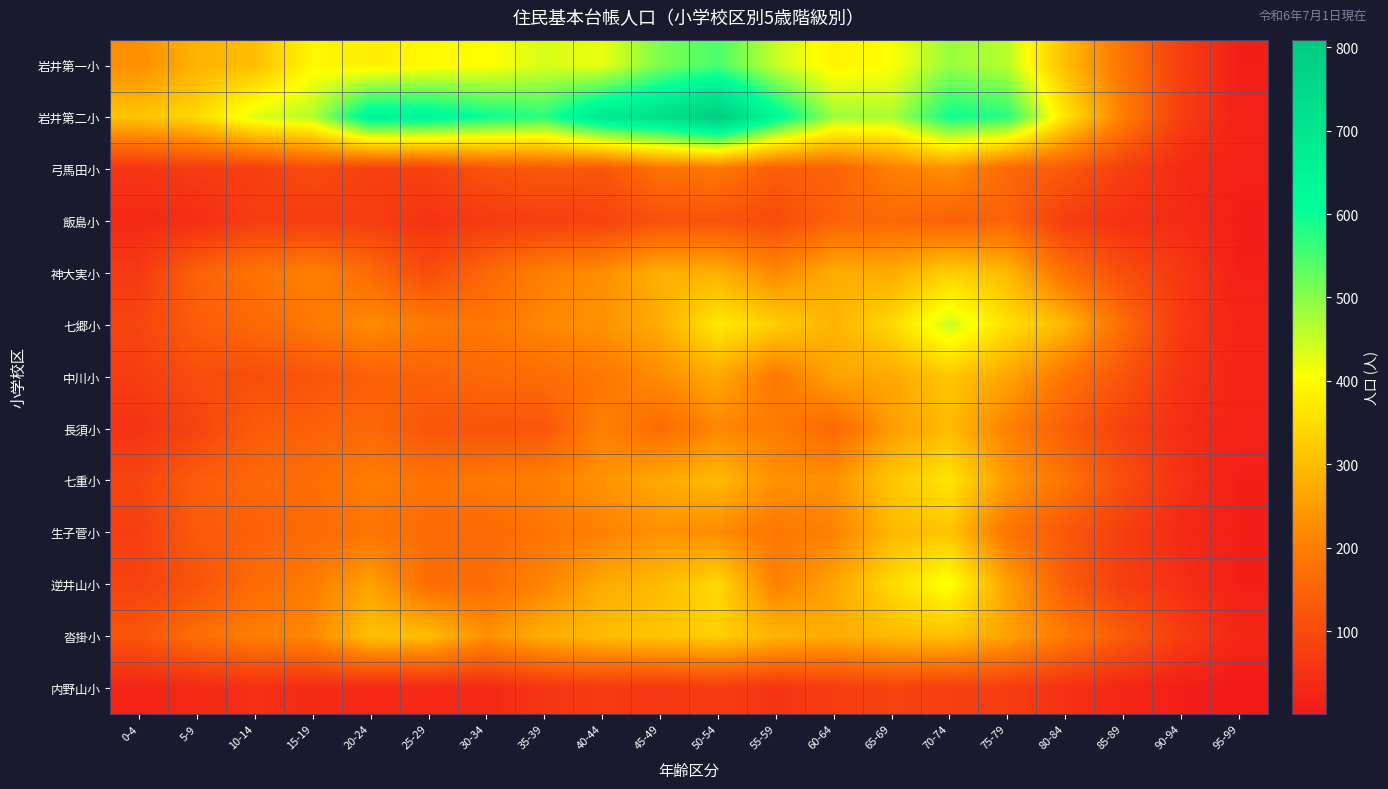

At which category is the sum across all series the highest?

70-74